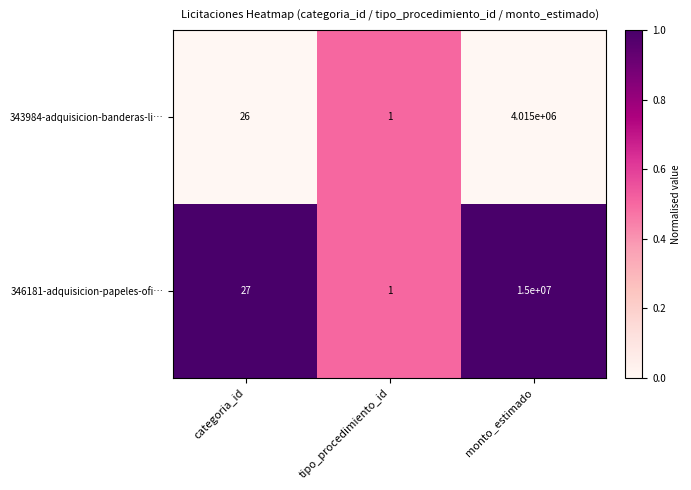

Which series changed the most between categoria_id and monto_estimado?

346181-adquisicion-papeles-ofi…